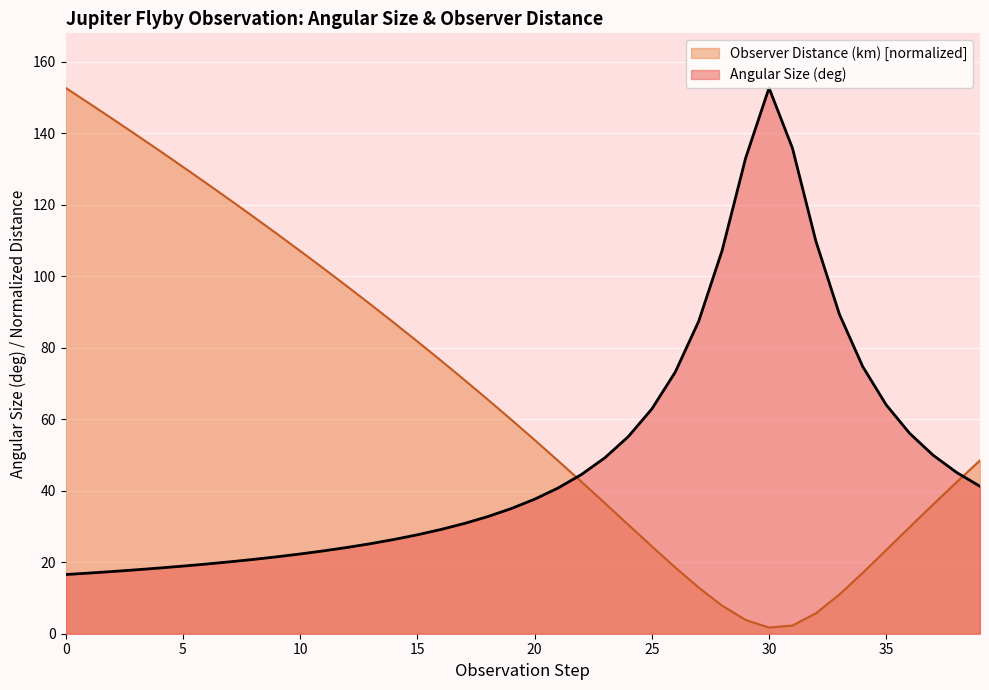

What is the approximate value of Observer Distance (km) at 31?

2.3